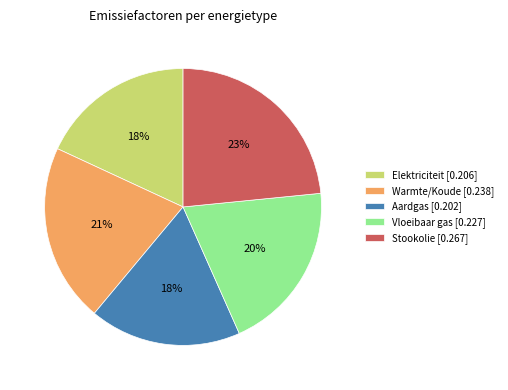

The Aardgas slice represents 18% of the pie. True or false?

True